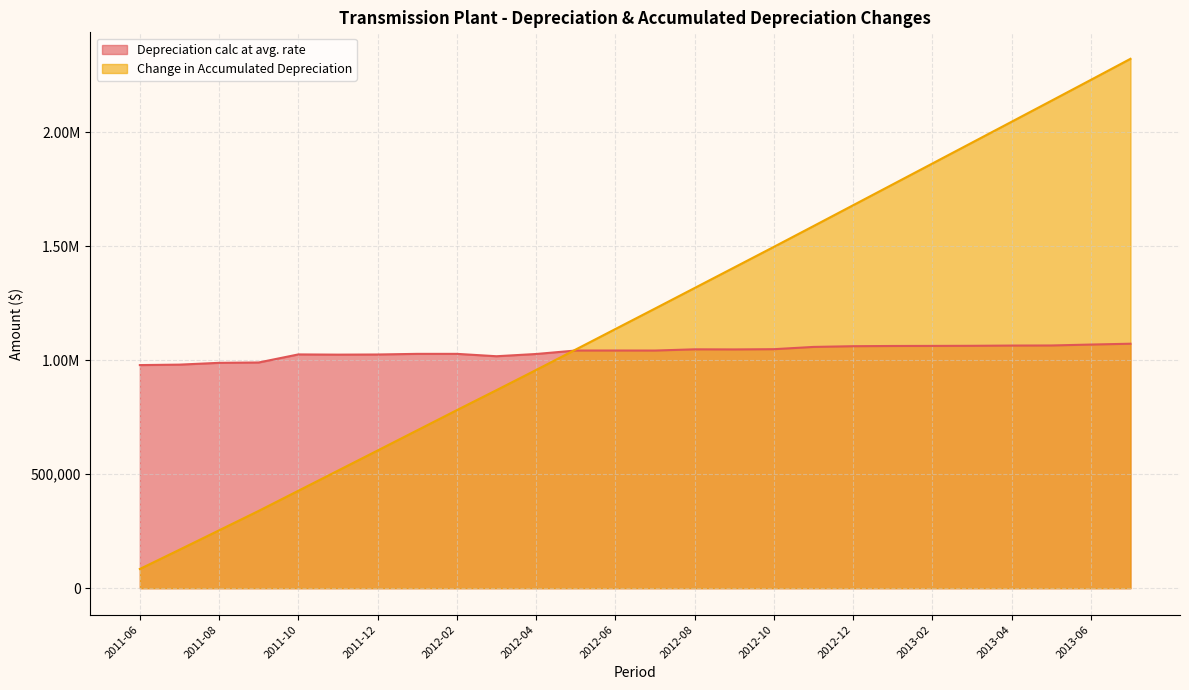

Where is Depreciation calc at avg. rate nearest to the value 1024974?

2011-10